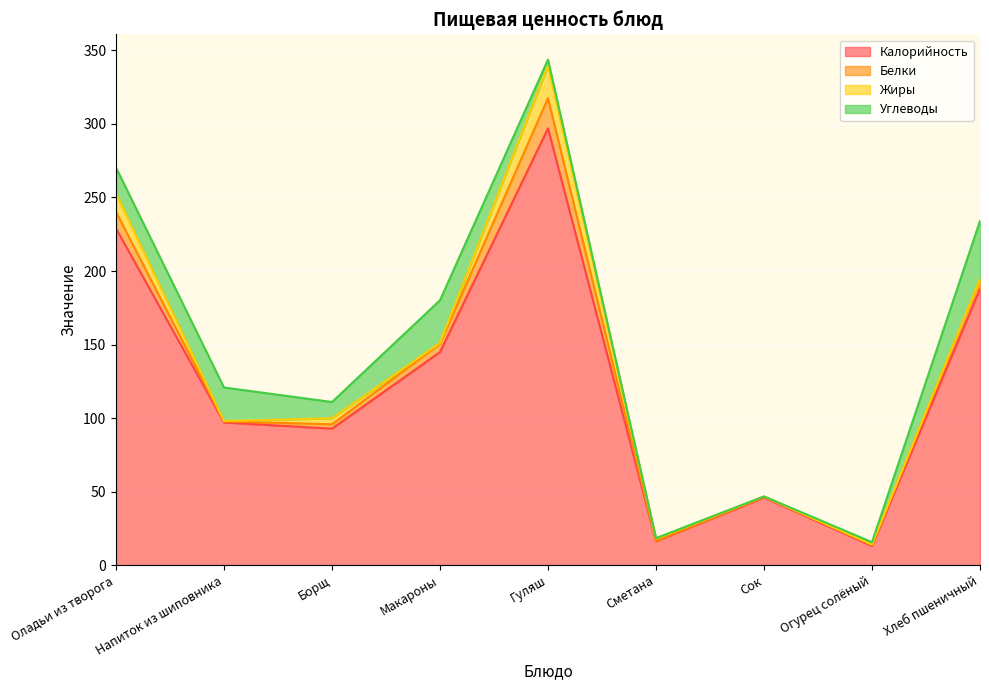

What position from the left is Хлеб пшеничный?

9